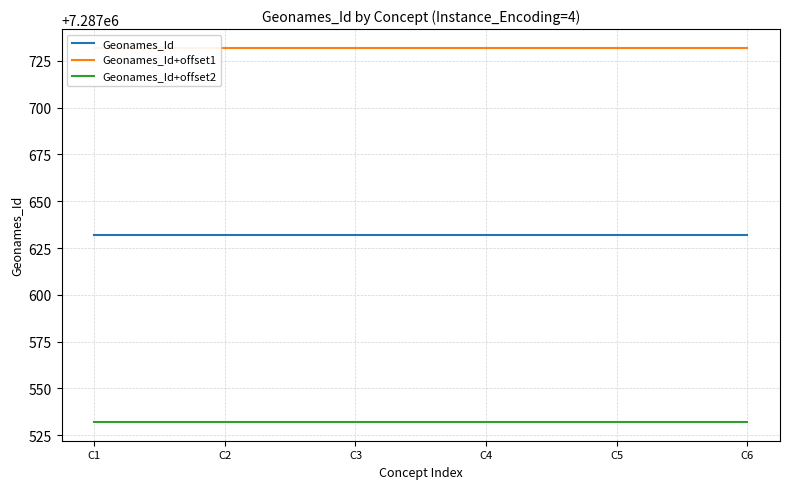

Where is Geonames_Id+offset1 nearest to the value 7287732?

C1